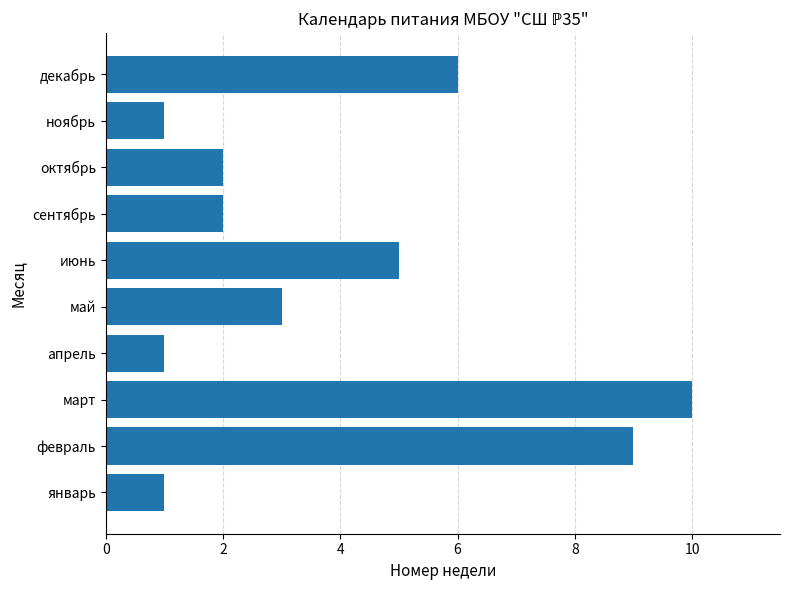

Approximately how many times larger is the value at февраль compared to апрель?

9.0